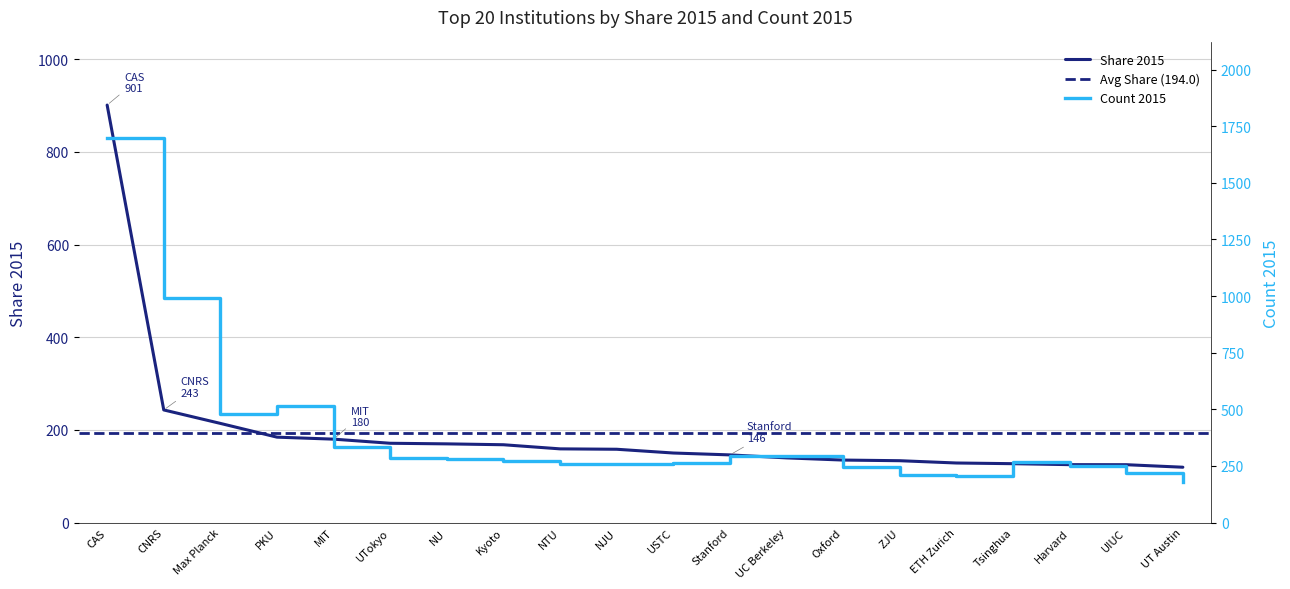

True or false: Count 2015 and Share 2015 cross at least once.

False